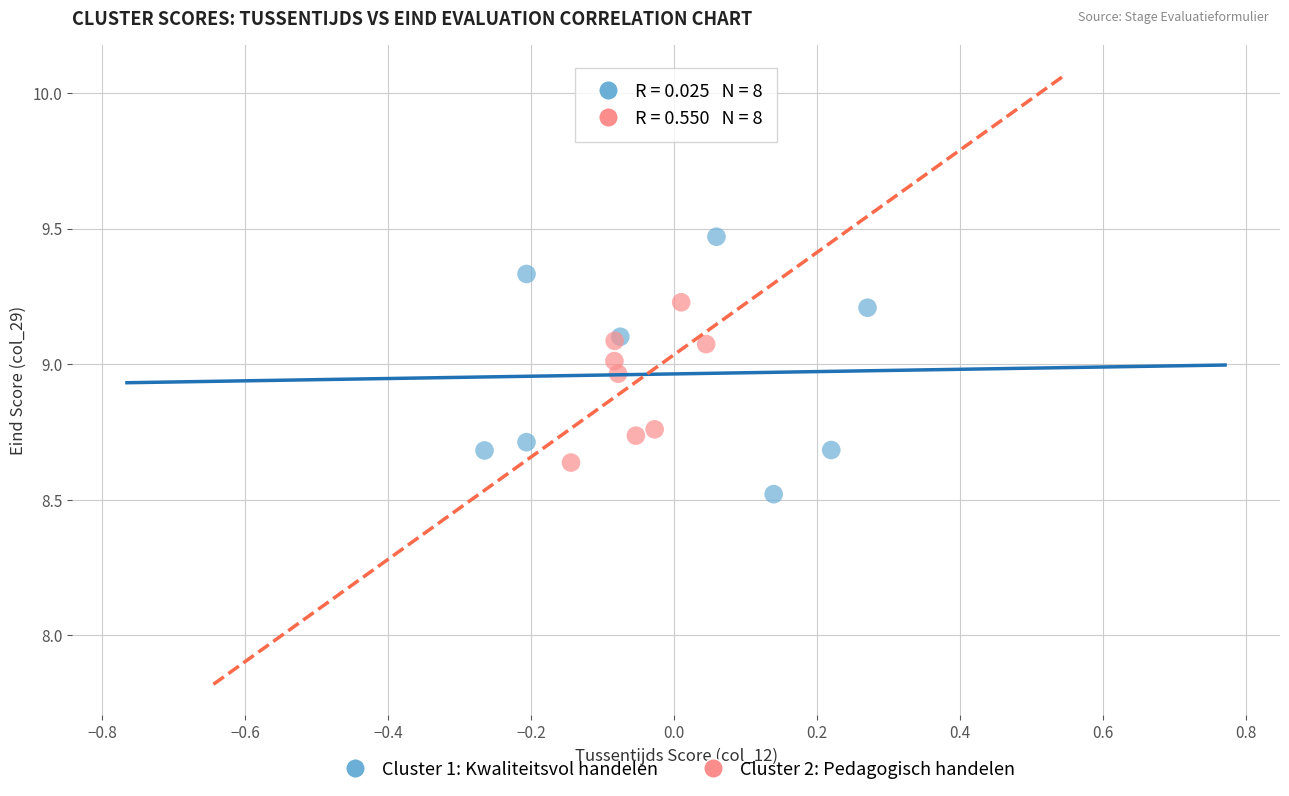

What are all the series names shown in the legend?

Cluster 1: Kwaliteitsvol handelen, Cluster 2: Pedagogisch handelen